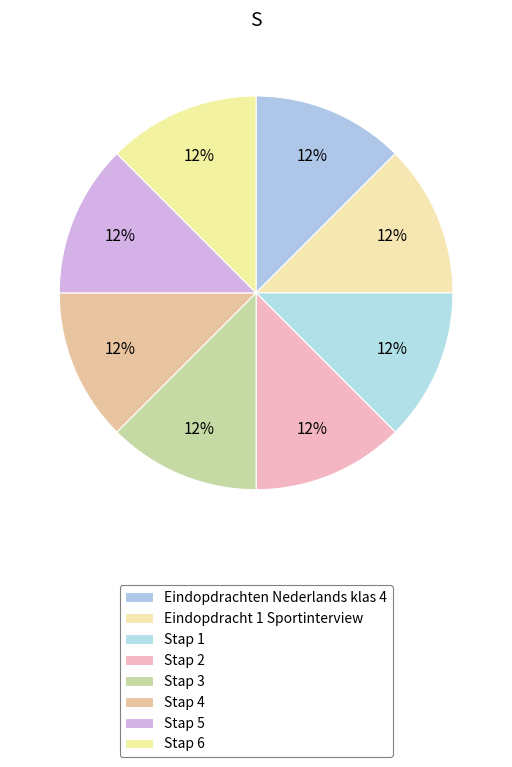

Which category has the smallest portion of the pie?

Eindopdrachten Nederlands klas 4